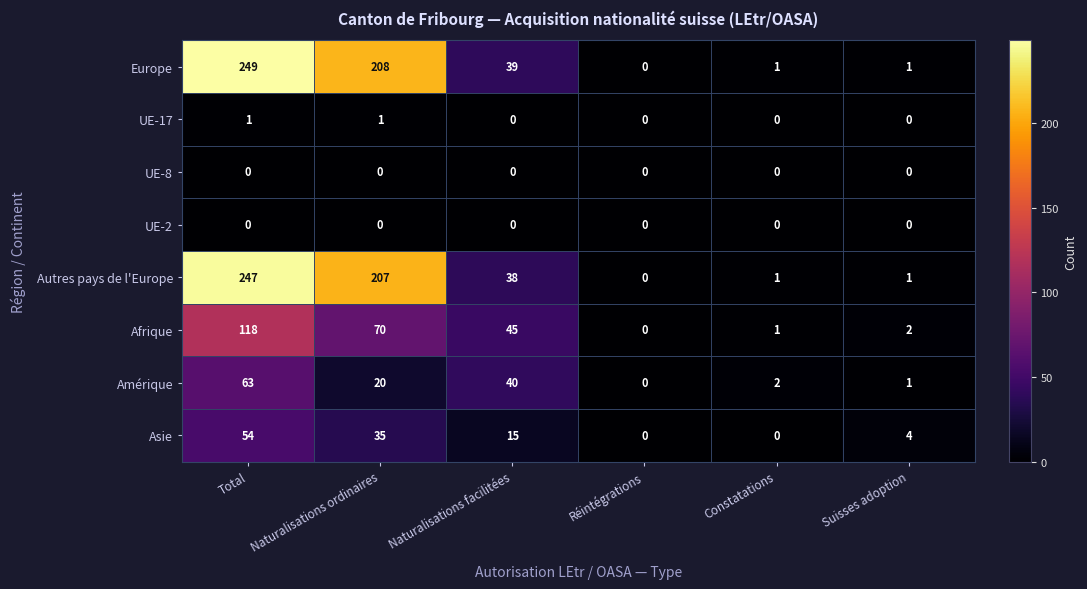

True or false: Europe has a value of 93 at Réintégrations.

False